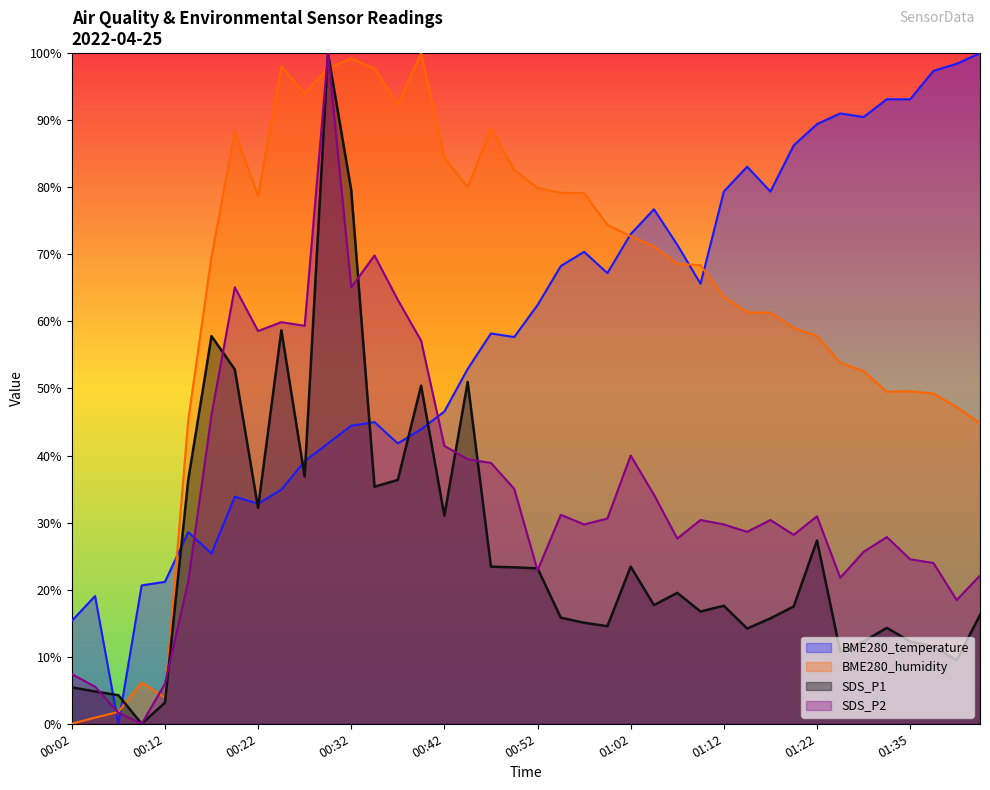

At 00:32, list the series in order from smallest to largest.

BME280_temperature, SDS_P2, SDS_P1, BME280_humidity